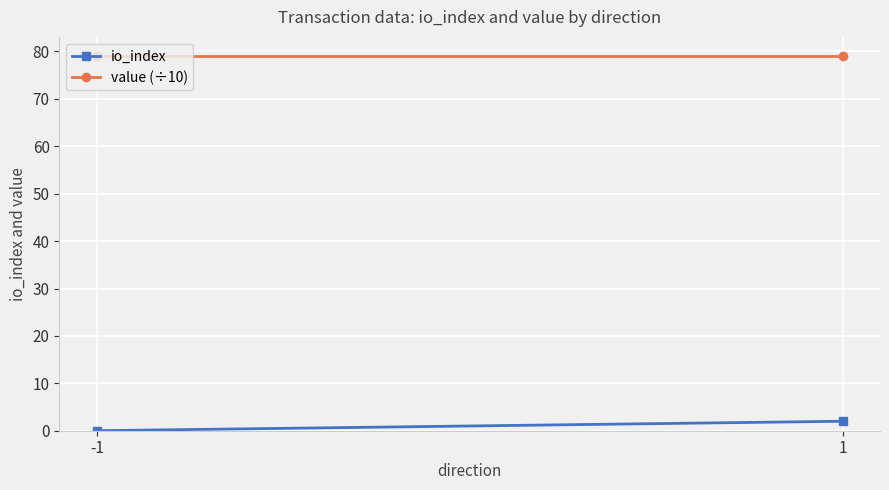

Which series changed the most between -1 and 1?

io_index